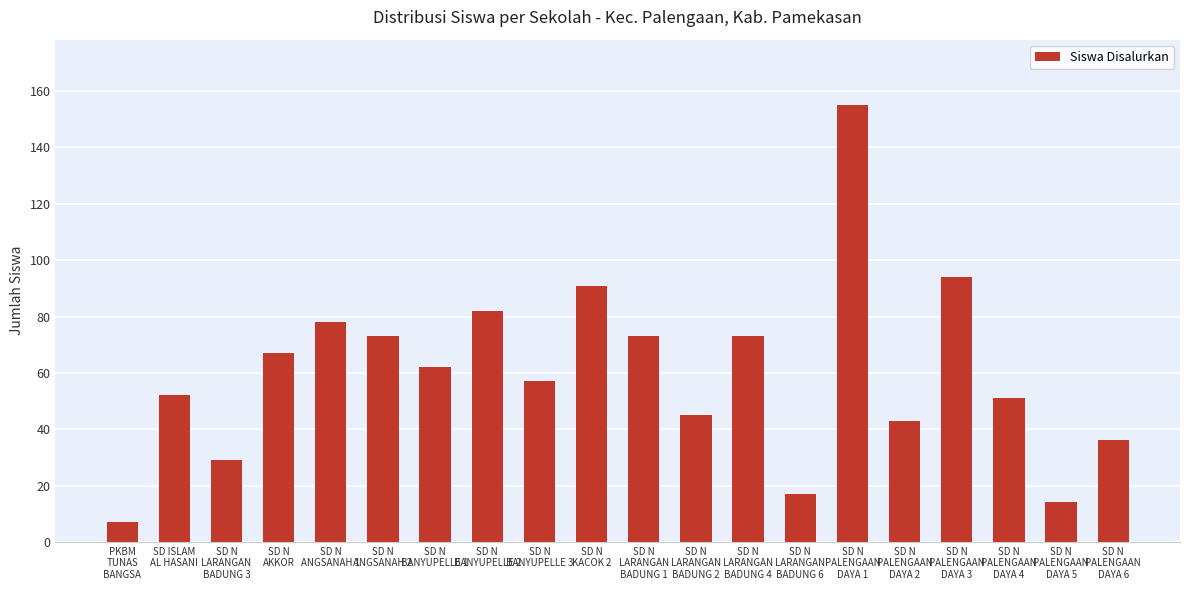

What is the average value?

60